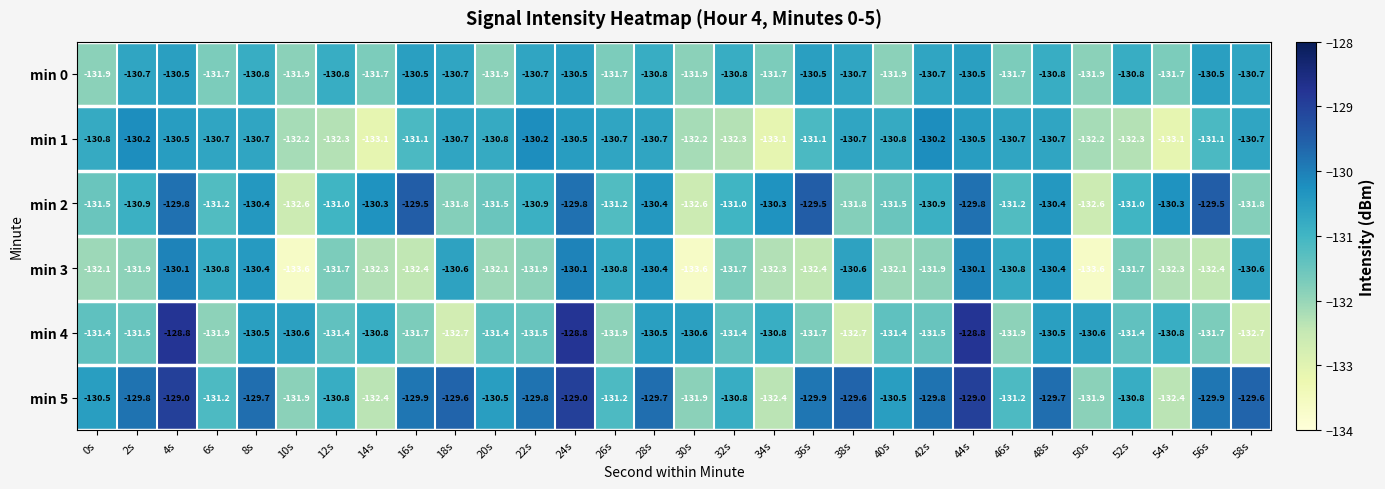

What is the sum of all min 3 values?

-3947.7